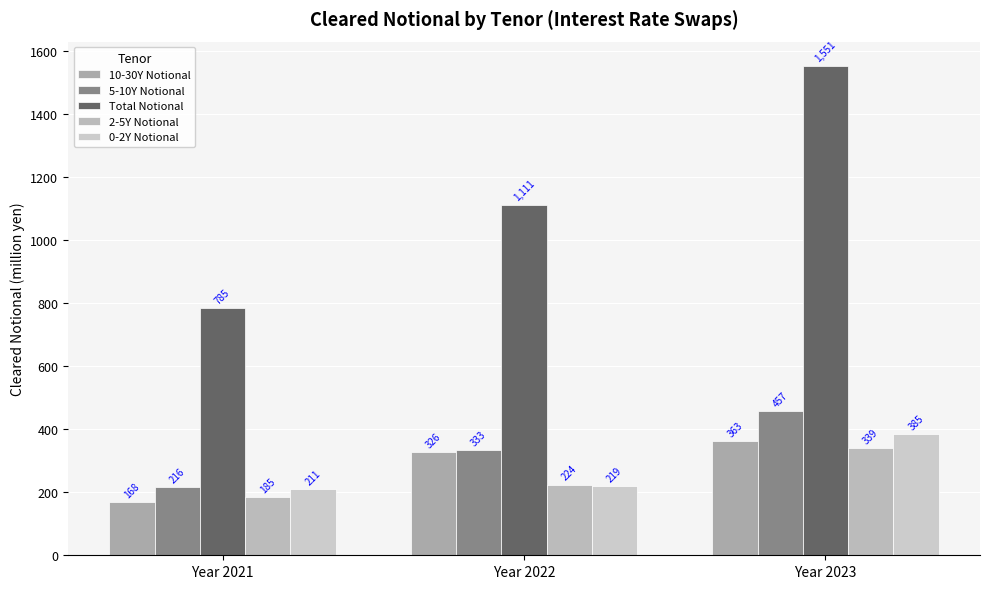

Reading left to right, extract all data points from this chart.

10-30Y Notional: 167.7	326.4	362.5
5-10Y Notional: 216.0	332.9	456.9
Total Notional: 784.9	1111.3	1550.9
2-5Y Notional: 185.0	224.3	338.9
0-2Y Notional: 210.7	219.0	385.1